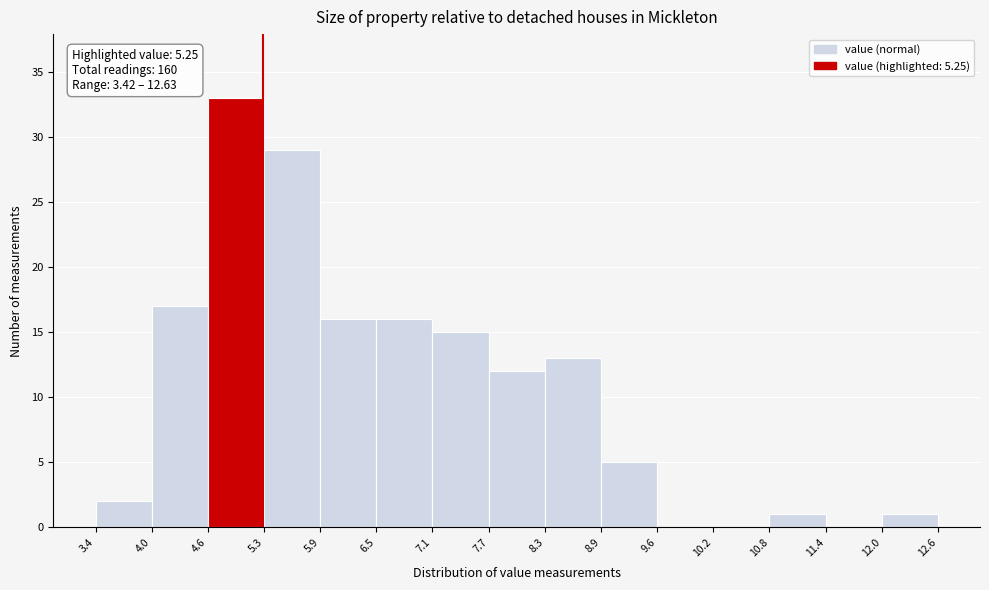

Which range on the x-axis has the tallest bar?

4.6 to 5.3